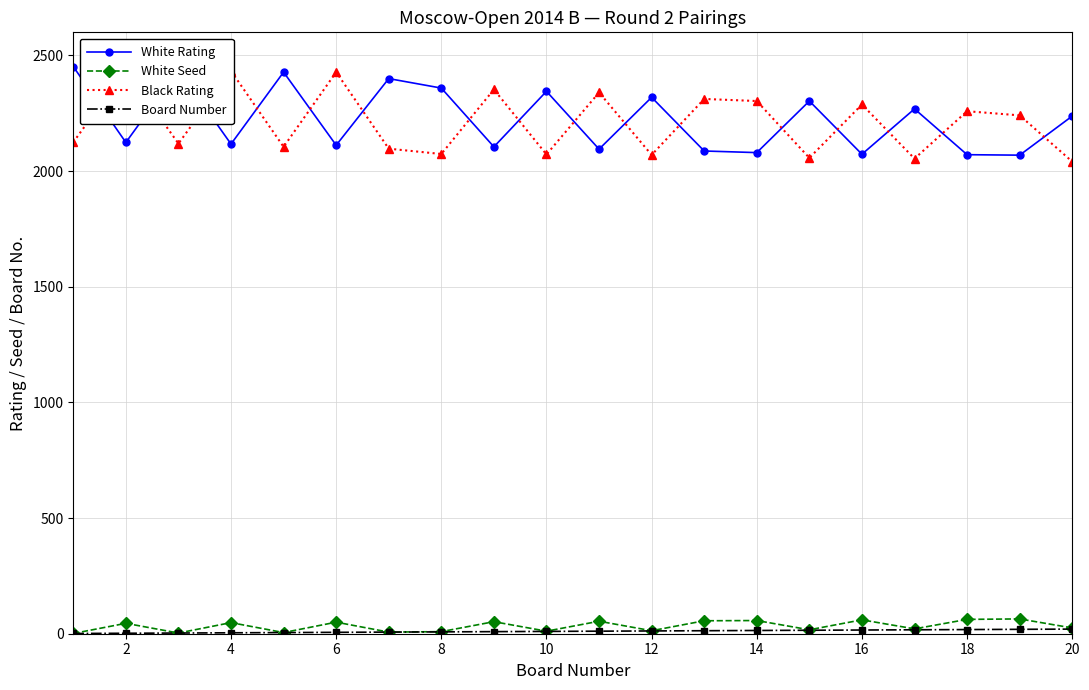

The value of White Seed at 18 is 62. True or false?

True